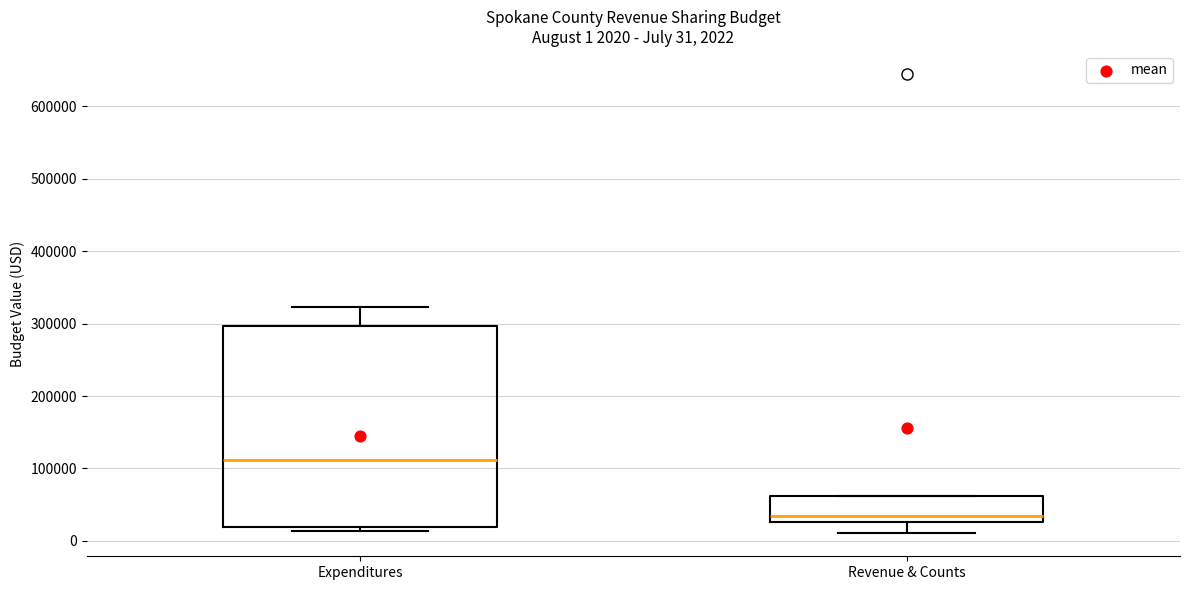

Which box is the tallest, from its lower edge to its upper edge?

Expenditures